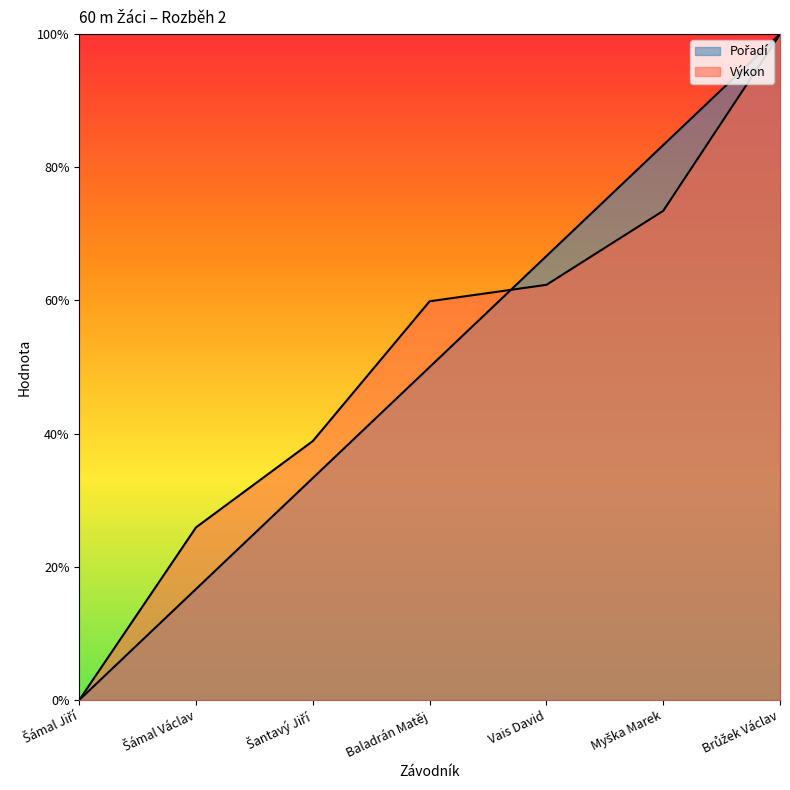

Which category has the highest value in the Výkon series?

Brůžek Václav